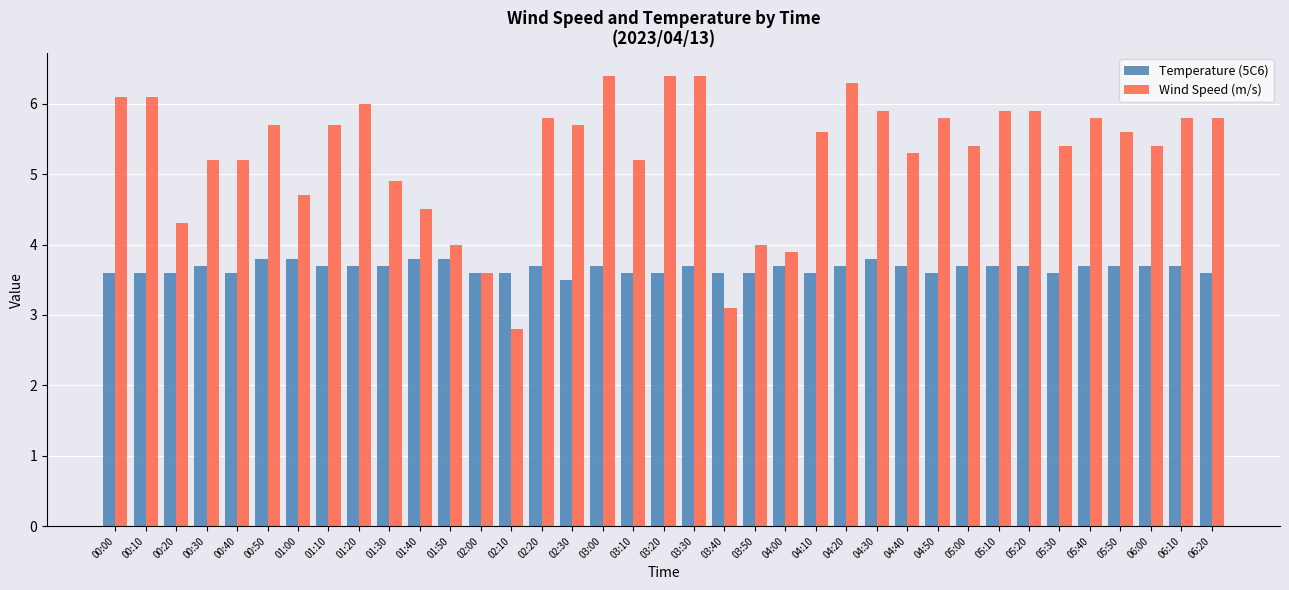

True or false: Temperature (5C6) has a value of 5.6 at 04:10.

False